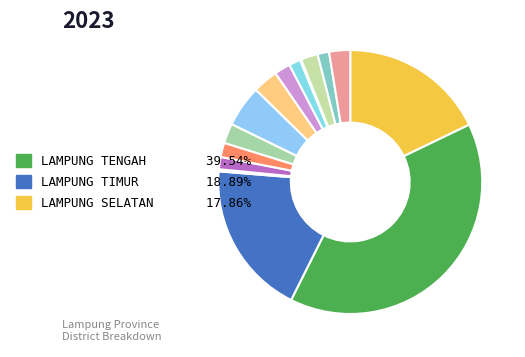

How many slices are in this pie chart?

15